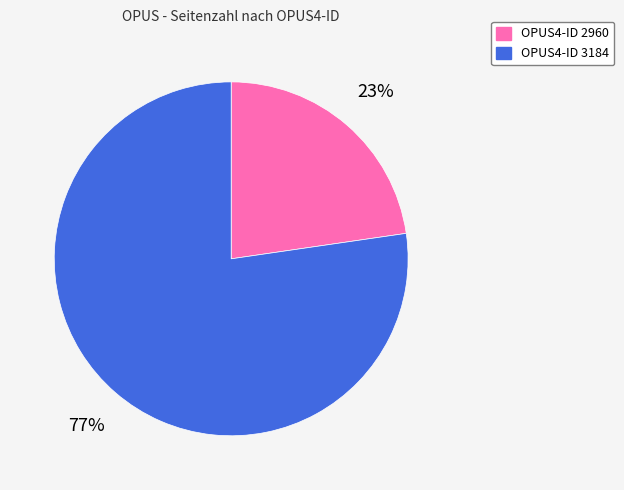

To the nearest percent, what is the average slice percentage?

50%